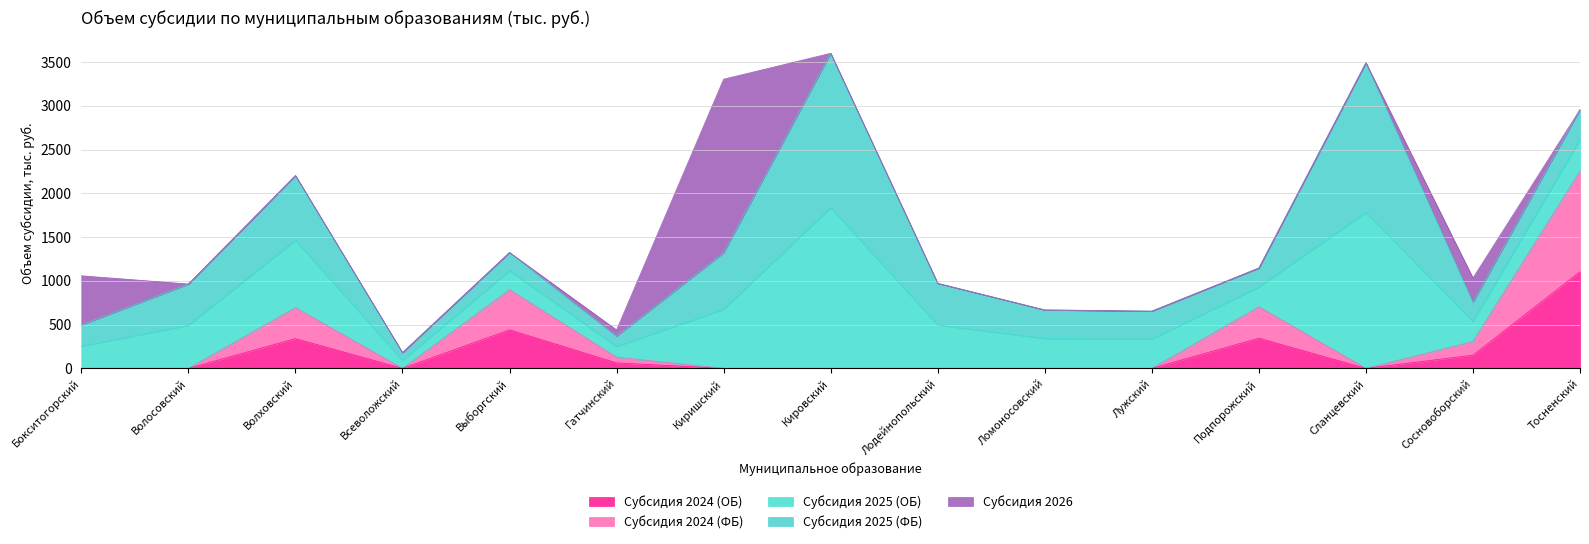

Between Киришский and Лужский, which series saw the biggest shift?

Субсидия 2026